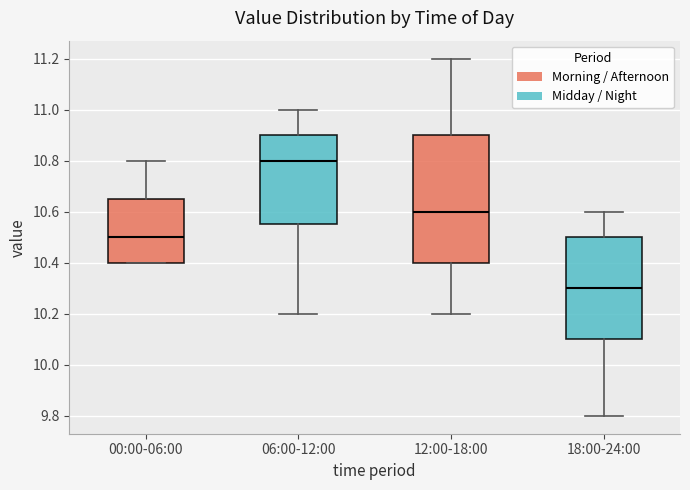

Reading left to right, transcribe this box plot: for each box, give where its median line is, the range the box spans, and where its two whiskers end, as read against the y-axis. The values are not printed on the chart, so give them approximately, as read against the axis.

00:00-06:00: median 10.50, box 10.40 to 10.66, whiskers 10.40 to 10.80
06:00-12:00: median 10.80, box 10.56 to 10.90, whiskers 10.20 to 11.00
12:00-18:00: median 10.60, box 10.40 to 10.90, whiskers 10.20 to 11.20
18:00-24:00: median 10.30, box 10.10 to 10.50, whiskers 9.80 to 10.60